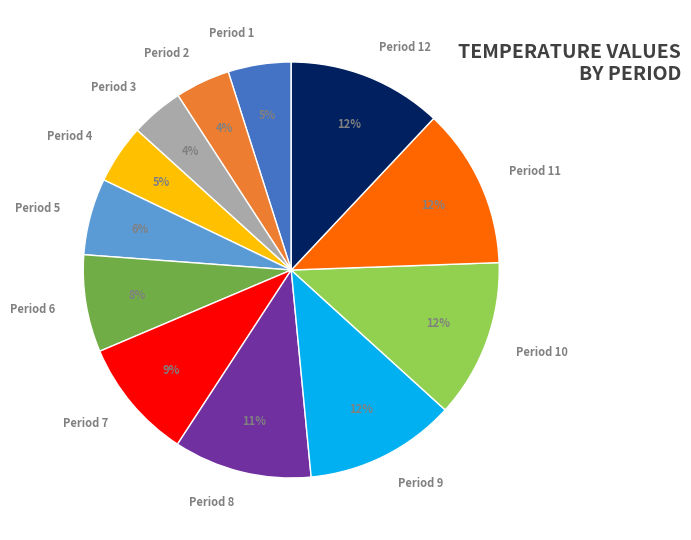

Does Period 3 represent more than half of the total?

No